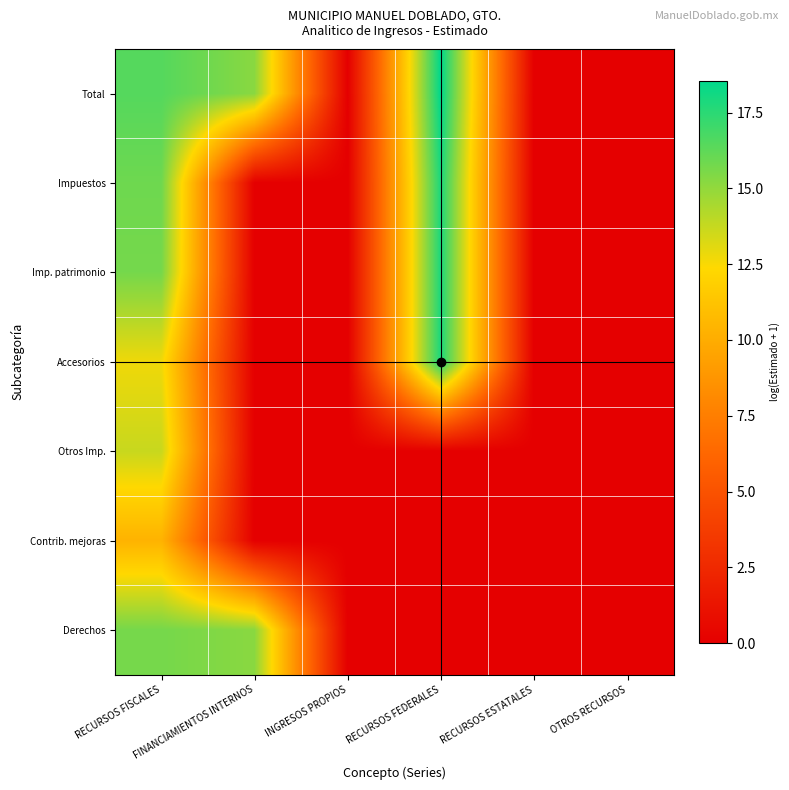

At OTROS RECURSOS, list the series in order from largest to smallest.

Total, Impuestos, Imp. patrimonio, Accesorios, Otros Imp., Contrib. mejoras, Derechos